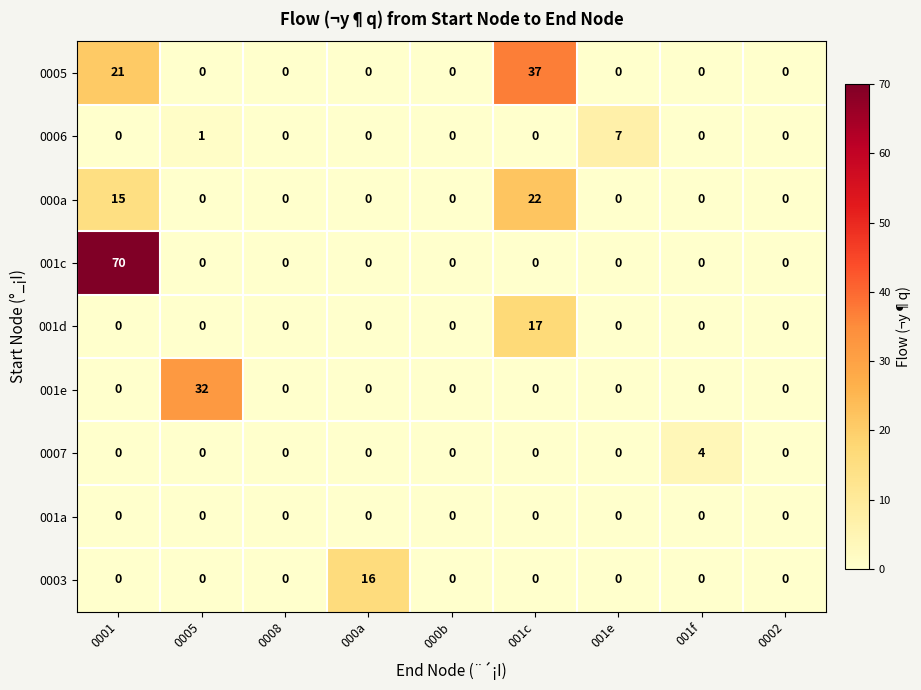

Which series has the widest spread of values?

001c